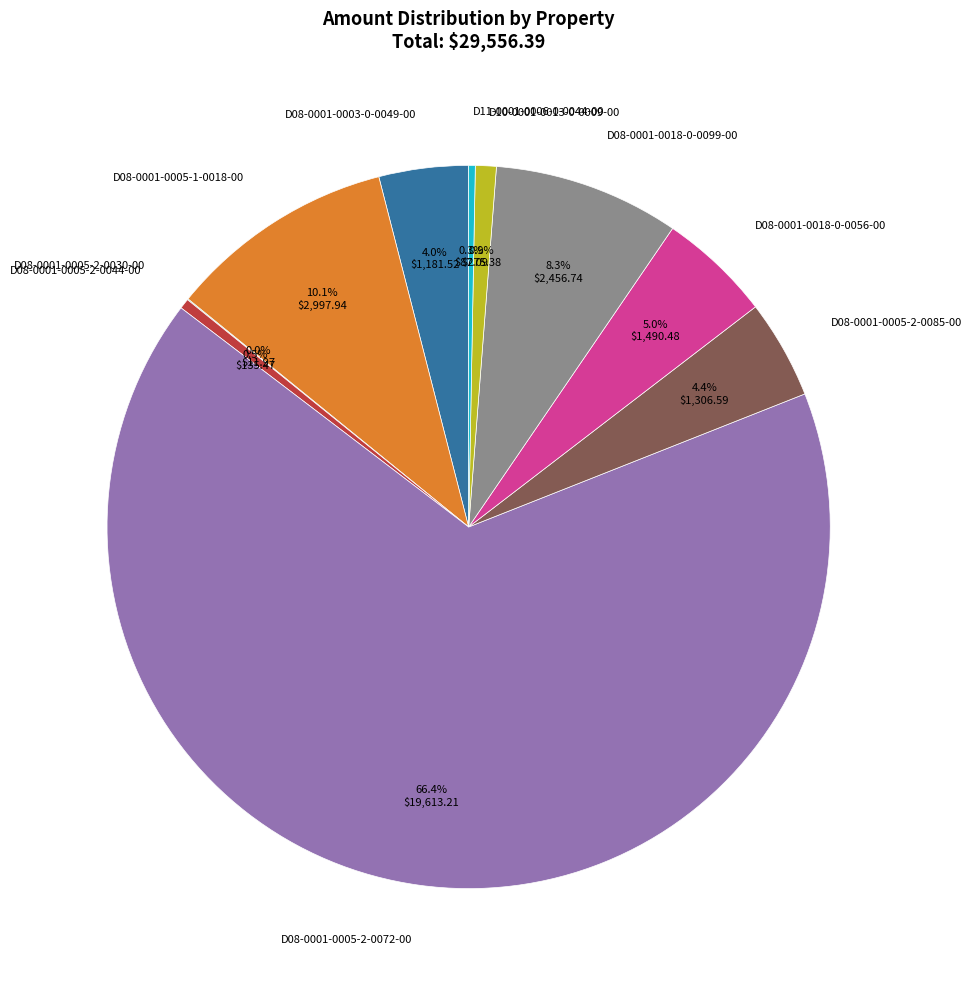

Is the sum of D10-0001-0013-0-0009-00 and D08-0001-0018-0-0056-00 greater than half?

No